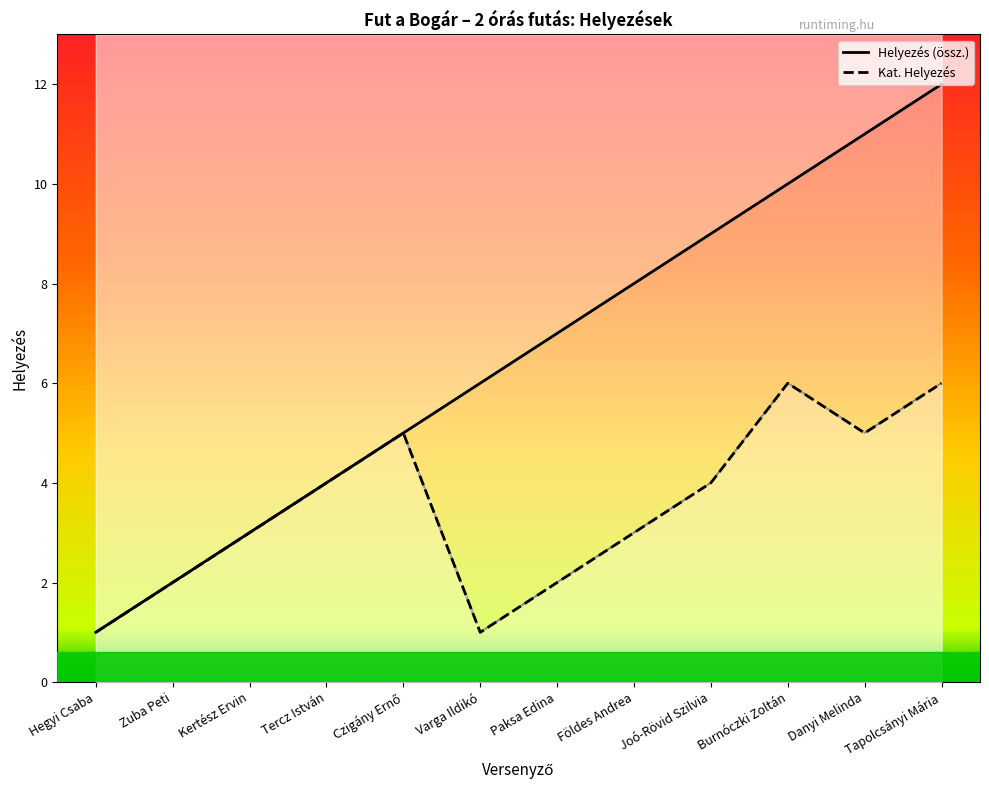

Is it true that Helyezés equals 5 at Joó-Rövid Szilvia?

False